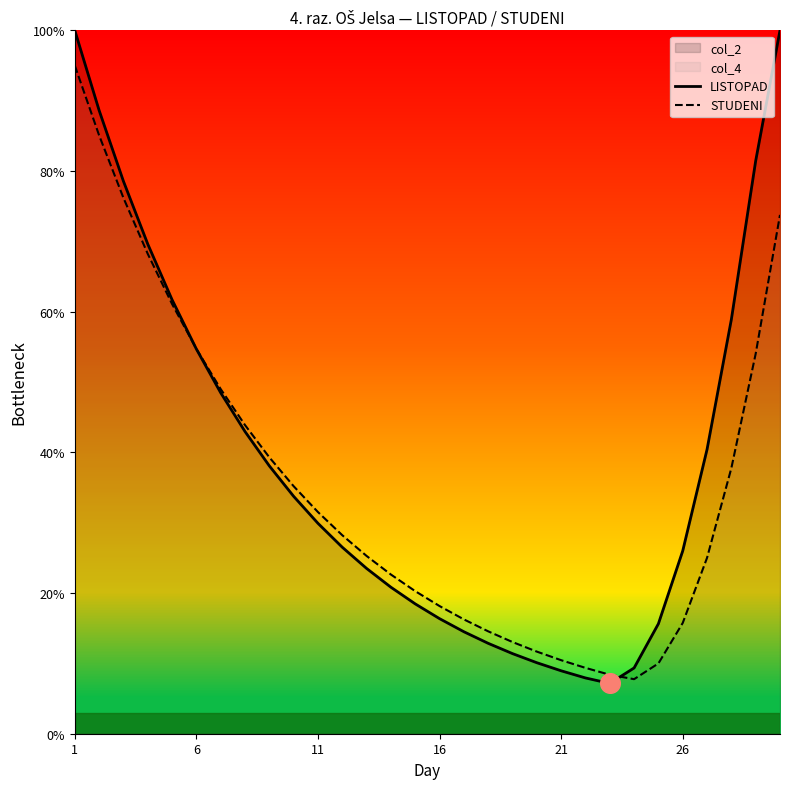

Which series has the widest spread of values?

LISTOPAD